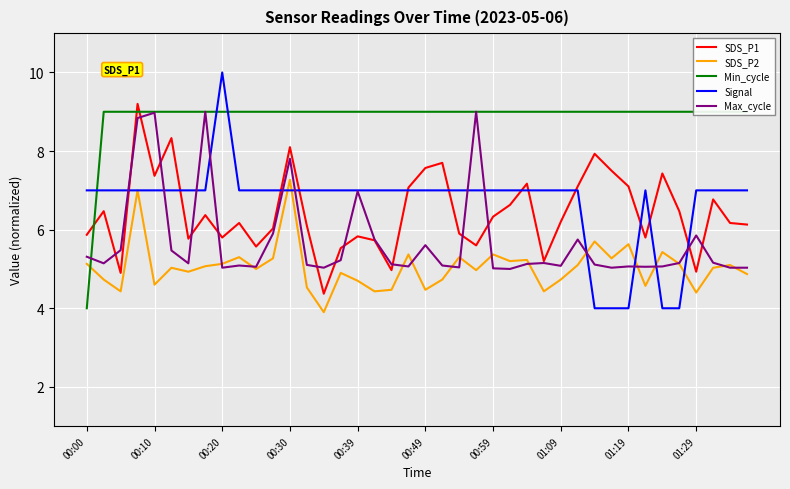

Reading right to left, what are all the values shown in this chart?

SDS_P1: 6.1	6.2	6.8	4.9	6.5	7.4	5.8	7.1	7.5	7.9	7.1	6.2	5.2	7.2	6.6	6.3	5.6	5.9	7.7	7.6	7.1	5.0	5.7	5.8	5.5	4.4	6.1	8.1	6.0	5.6	6.2	5.8	6.4	5.8	8.3	7.4	9.2	4.9	6.5	5.9
SDS_P2: 4.9	5.1	5.0	4.4	5.1	5.4	4.6	5.6	5.3	5.7	5.1	4.7	4.4	5.2	5.2	5.4	5.0	5.3	4.7	4.5	5.4	4.5	4.4	4.7	4.9	3.9	4.5	7.3	5.3	5.0	5.3	5.1	5.1	4.9	5.0	4.6	7.0	4.4	4.7	5.1
Min_cycle: 9.0	9.0	9.0	9.0	9.0	9.0	9.0	9.0	9.0	9.0	9.0	9.0	9.0	9.0	9.0	9.0	9.0	9.0	9.0	9.0	9.0	9.0	9.0	9.0	9.0	9.0	9.0	9.0	9.0	9.0	9.0	9.0	9.0	9.0	9.0	9.0	9.0	9.0	9.0	4.0
Signal: 7.0	7.0	7.0	7.0	4.0	4.0	7.0	4.0	4.0	4.0	7.0	7.0	7.0	7.0	7.0	7.0	7.0	7.0	7.0	7.0	7.0	7.0	7.0	7.0	7.0	7.0	7.0	7.0	7.0	7.0	7.0	10.0	7.0	7.0	7.0	7.0	7.0	7.0	7.0	7.0
Max_cycle: 5.0	5.0	5.2	5.9	5.2	5.1	5.1	5.1	5.0	5.1	5.7	5.1	5.2	5.1	5.0	5.0	9.0	5.0	5.1	5.6	5.1	5.1	5.7	7.0	5.2	5.0	5.1	7.8	5.9	5.1	5.1	5.0	9.0	5.1	5.5	9.0	8.8	5.5	5.1	5.3